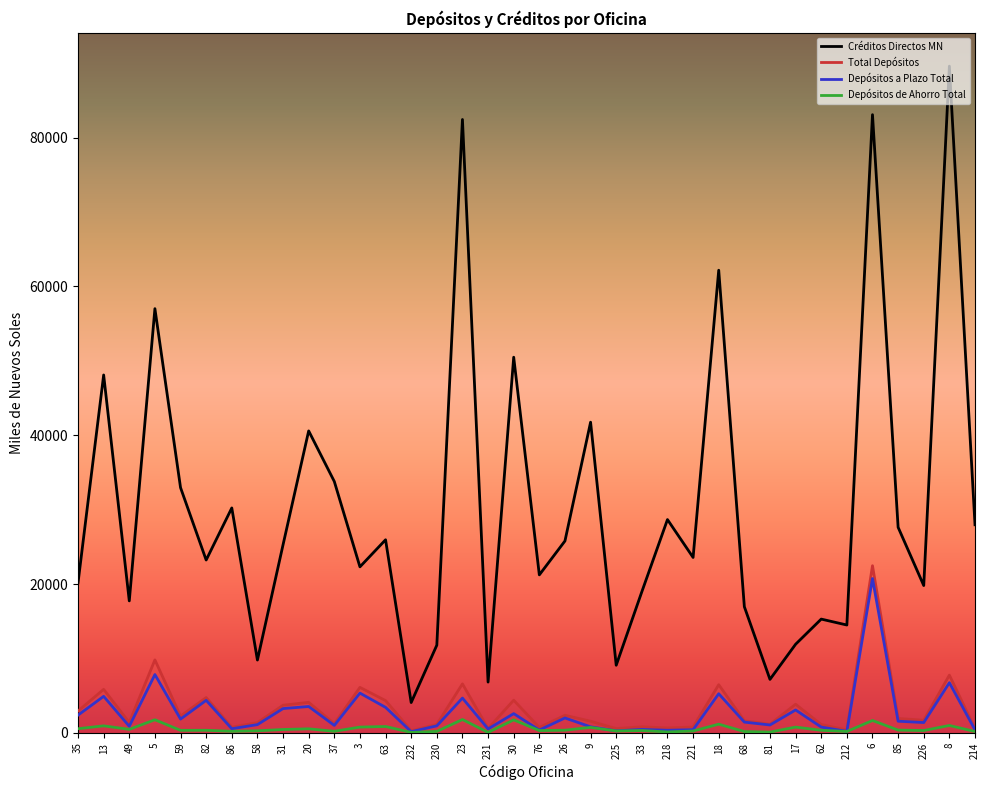

Which series has the widest spread of values?

Créditos Directos MN